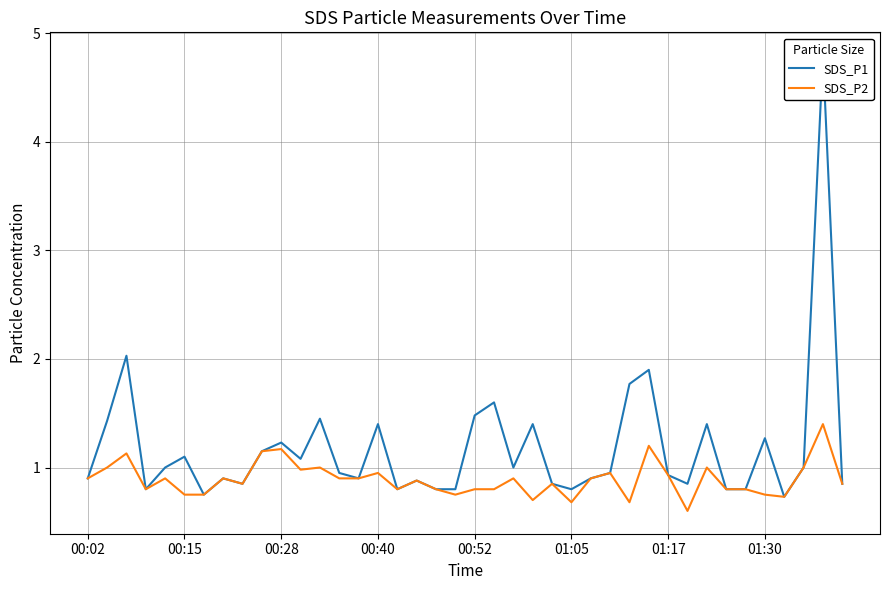

True or false: SDS_P2 and SDS_P1 cross at least once.

False